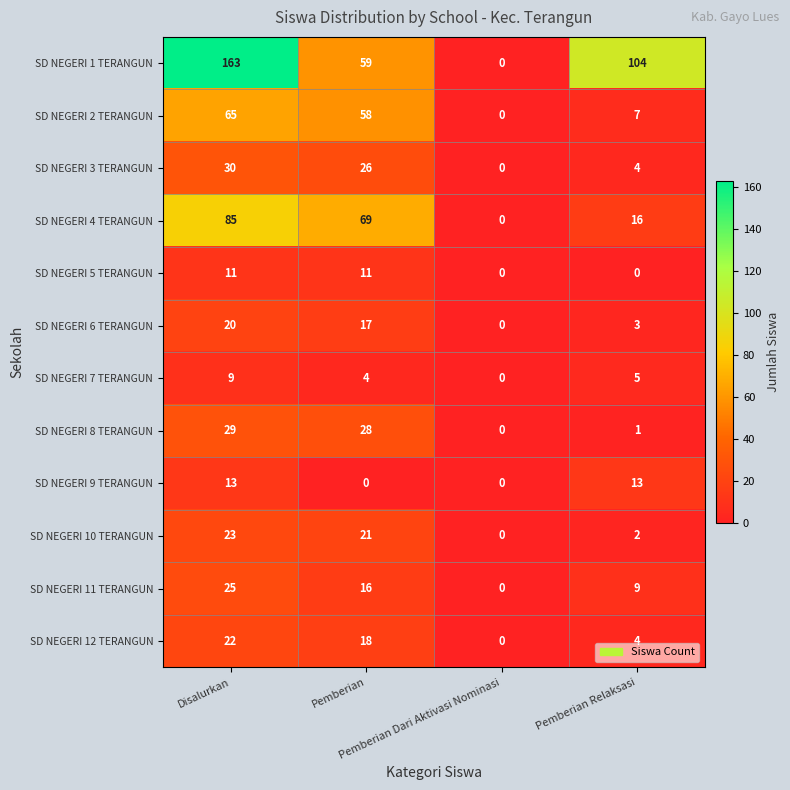

Which series has the largest total across all categories?

SD NEGERI 1 TERANGUN